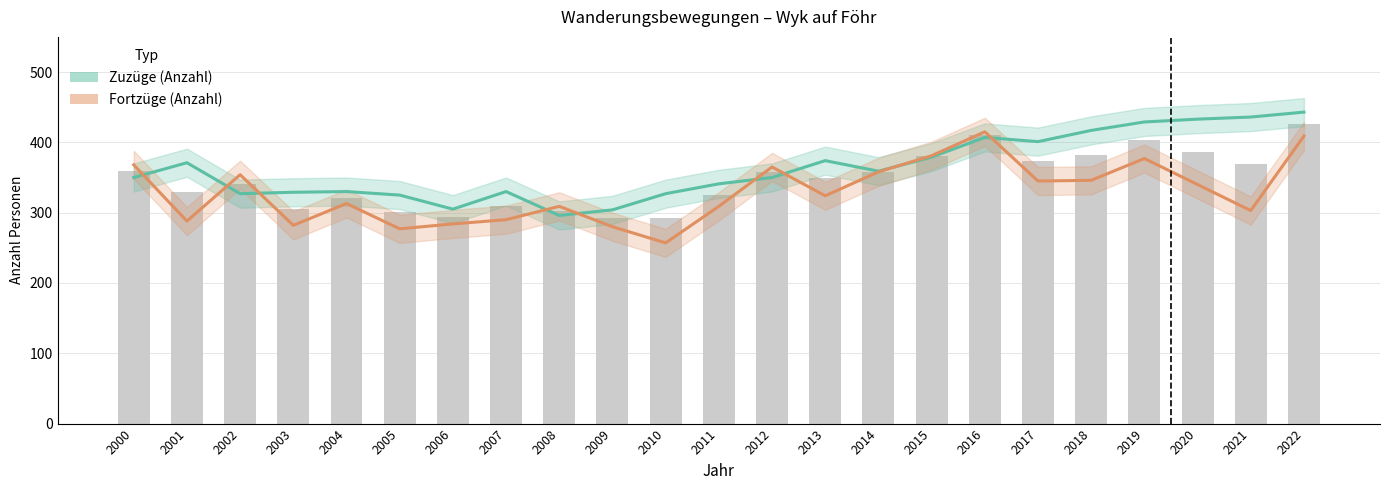

What is the difference between the second highest and second lowest values in the Zuzüge (Anzahl) series?

132